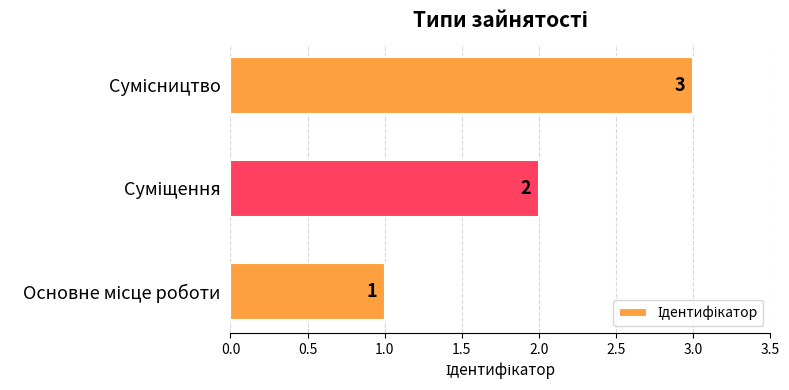

Count the values in the range 1 to 3.

3